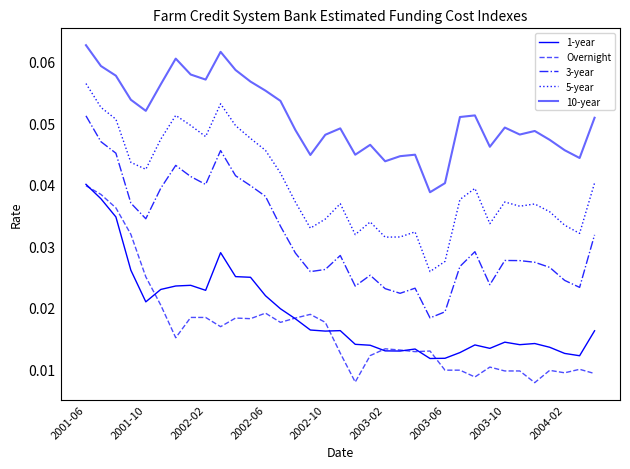

How many lines are shown in the chart?

5